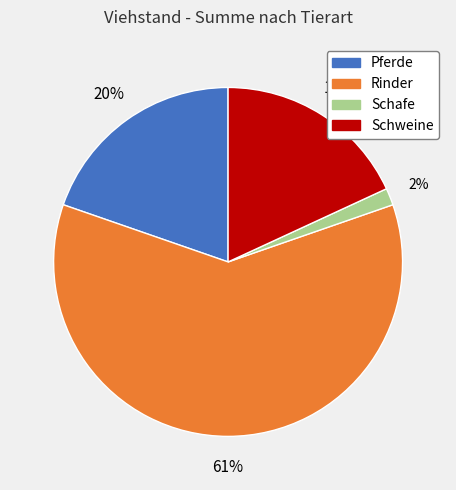

To the nearest percent, what percentage of the pie is Schweine?

18%